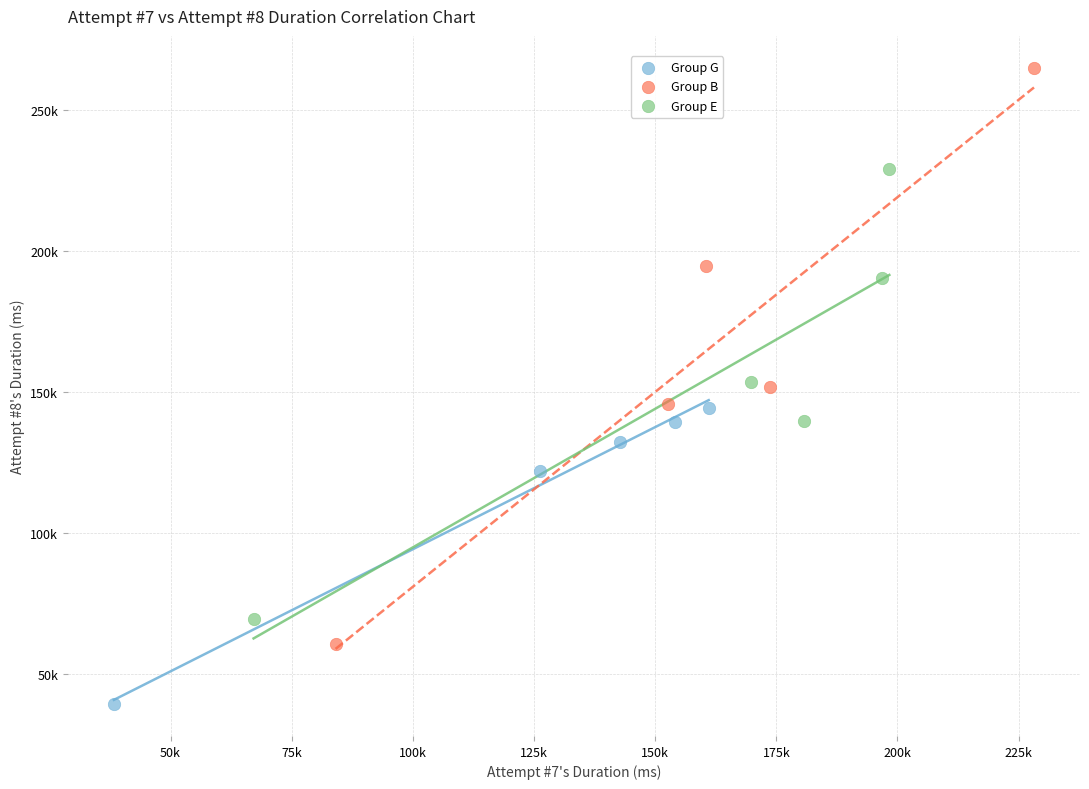

What are all the series names shown in the legend?

Group G, Group B, Group E